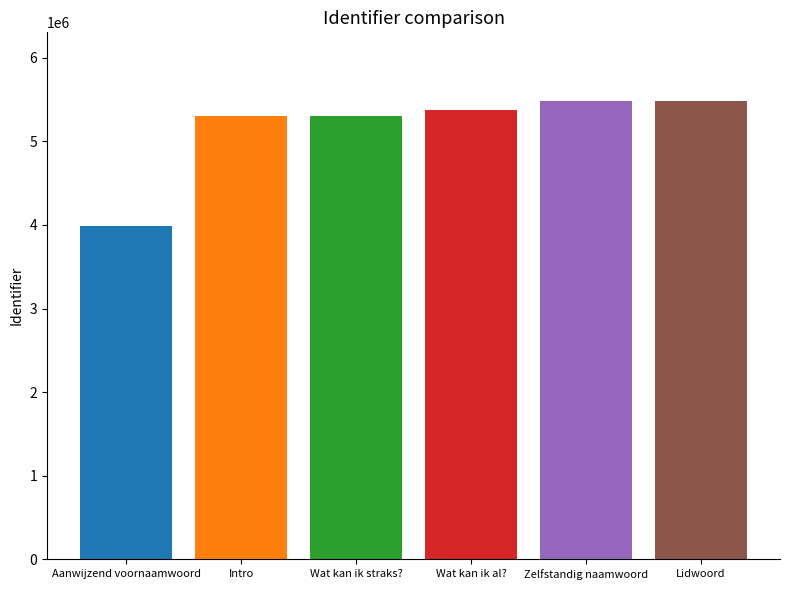

Are the bars grouped side by side (vs. stacked)?

Yes